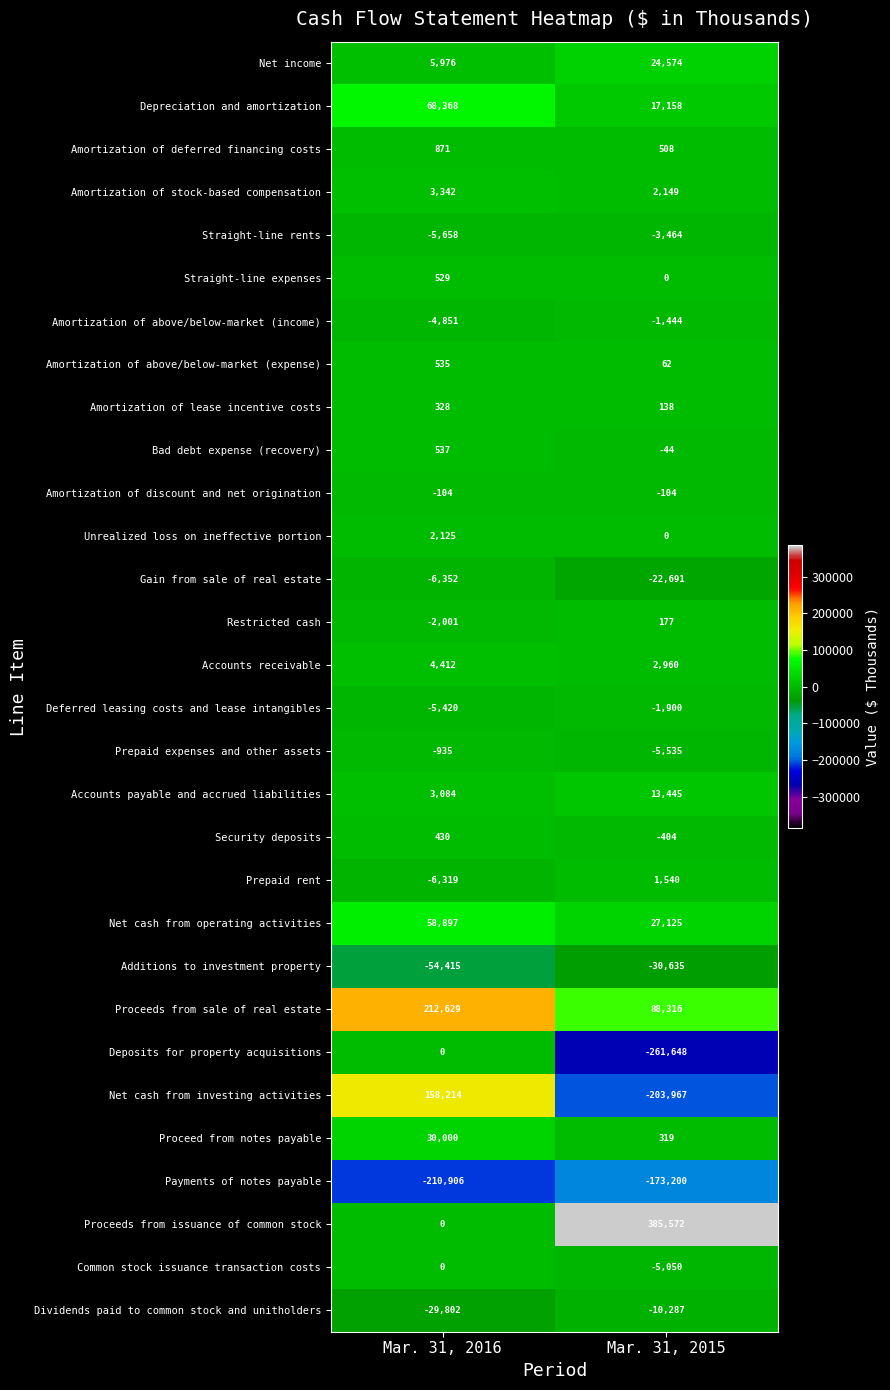

True or false: Prepaid expenses and other assets has a value of -1543 at Mar. 31, 2016.

False